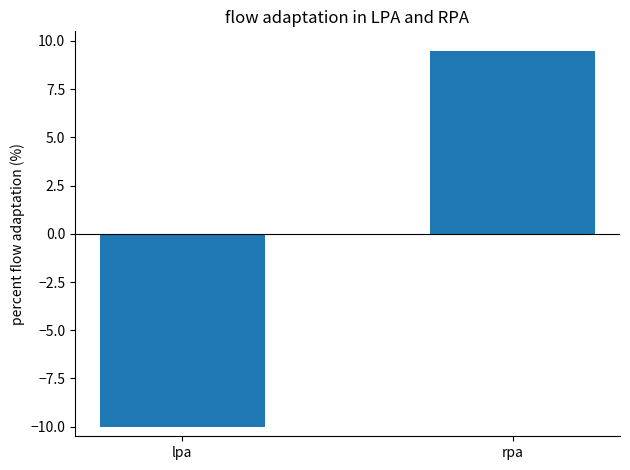

List the labels in order of value, smallest first.

lpa, rpa